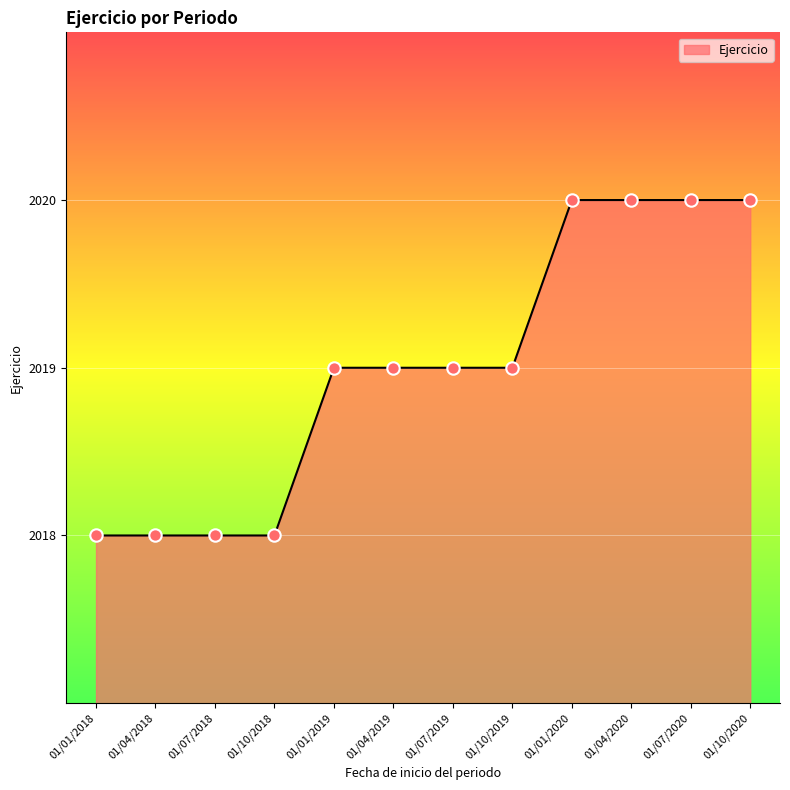

Between 01/01/2019 and 01/10/2018, which is larger?

01/01/2019